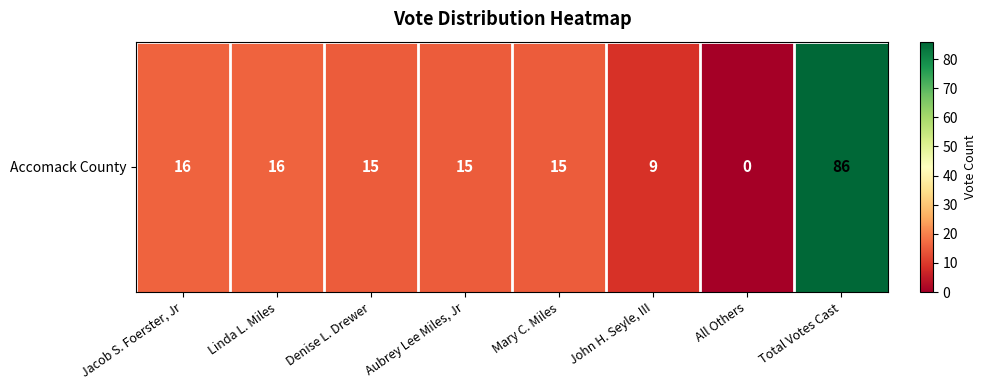

Reading left to right, what are all the values shown in this chart?

16	16	15	15	15	9	0	86